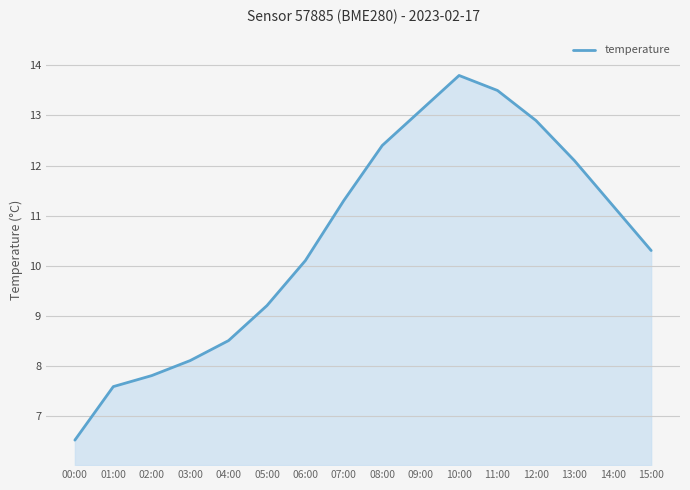

What is the difference between the values at 10:00 and 09:00?

0.7